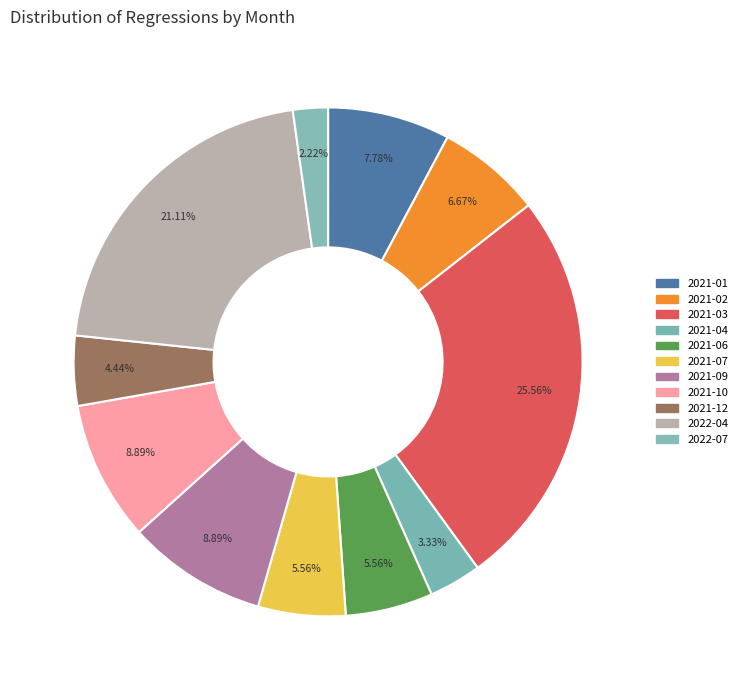

Is there a majority slice in this chart?

No